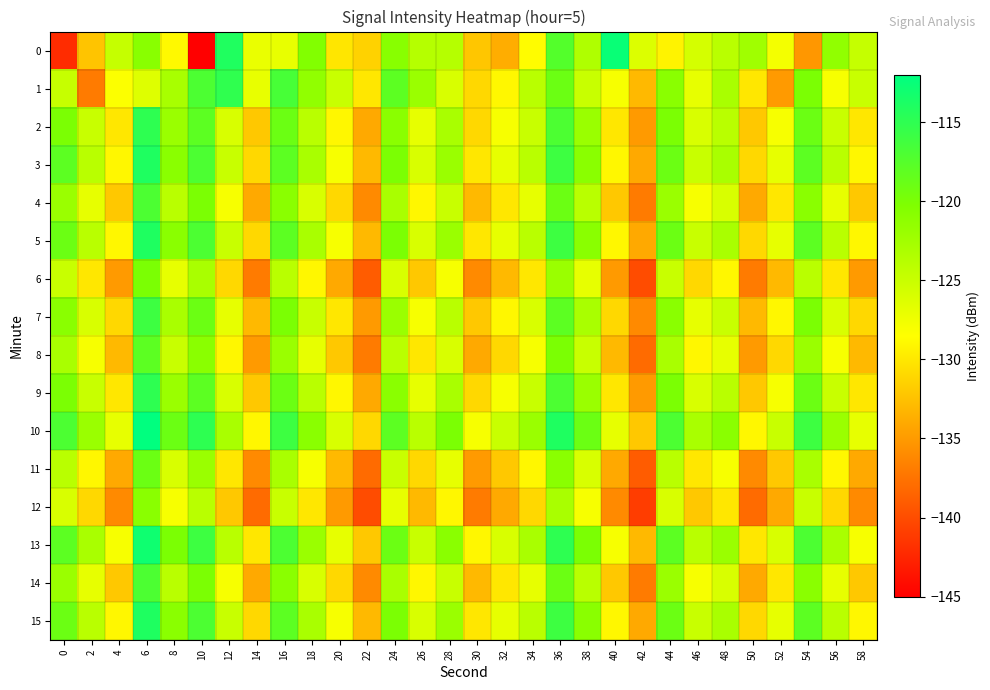

Which series has the widest spread of values?

row_0